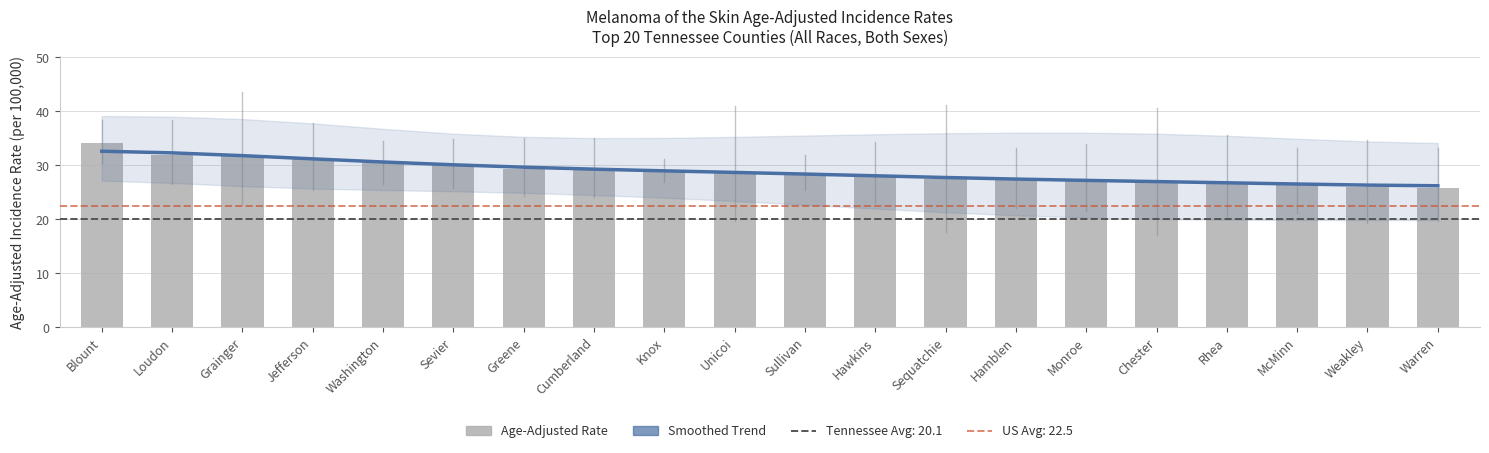

At which label does Smoothed Trend first exceed 28?

Blount